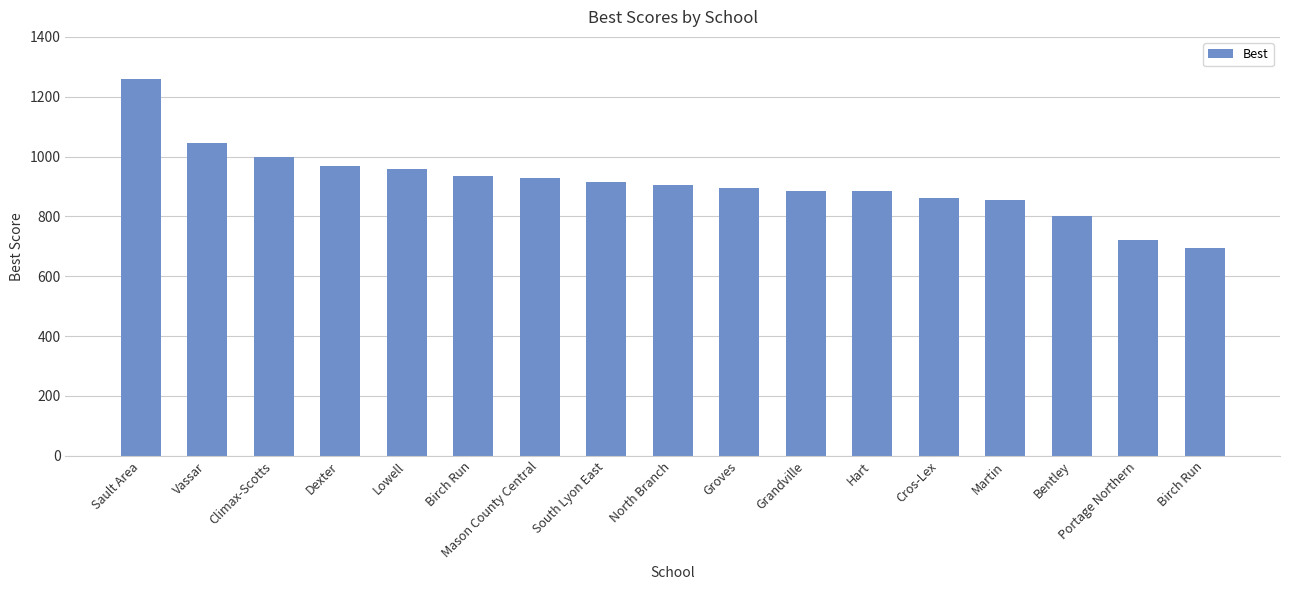

How many bars are there in total?

17